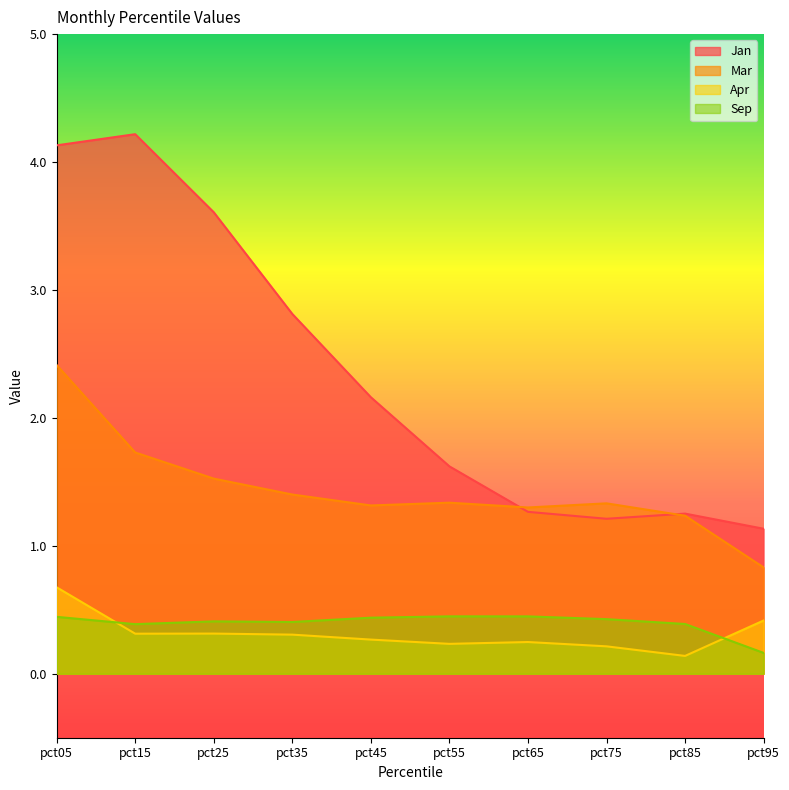

Which series changed the most between pct05 and pct75?

Jan